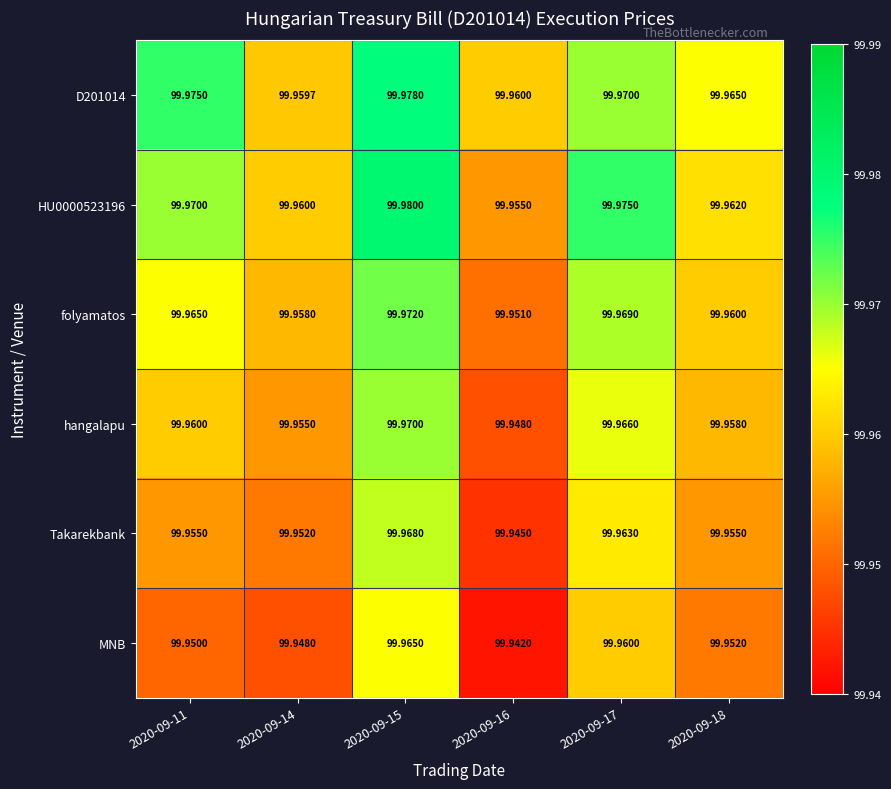

At which category is the sum across all series the highest?

2020-09-15